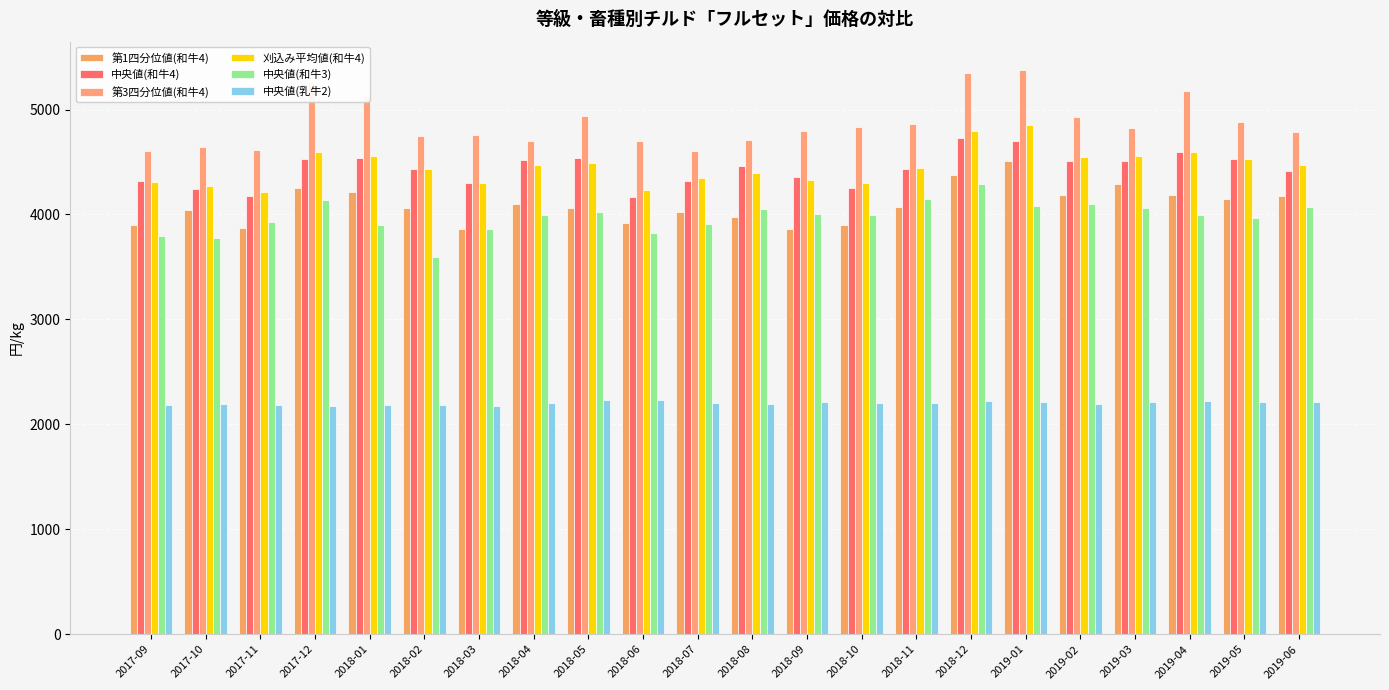

Which series changed the most between 2017-10 and 2018-11?

中央値(和牛3)